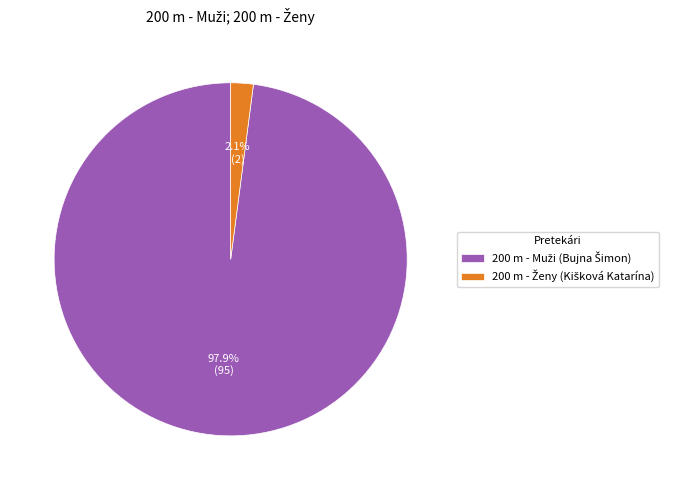

How many slices are in this pie chart?

2